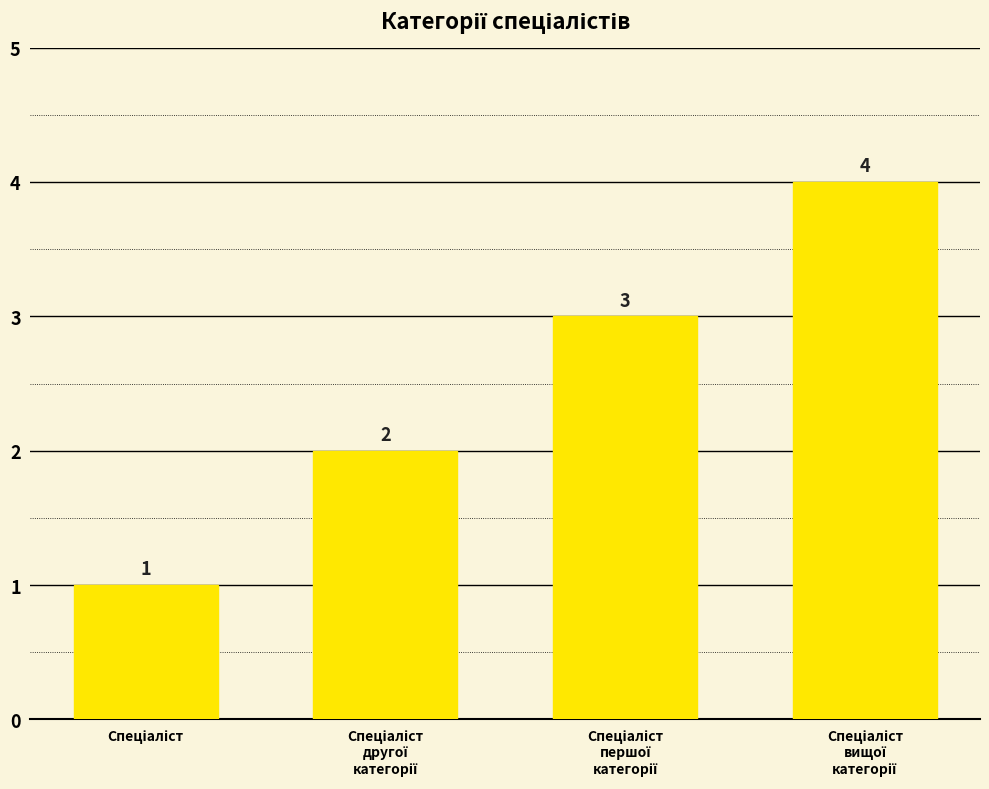

Count the values in the range 2 to 4.

3